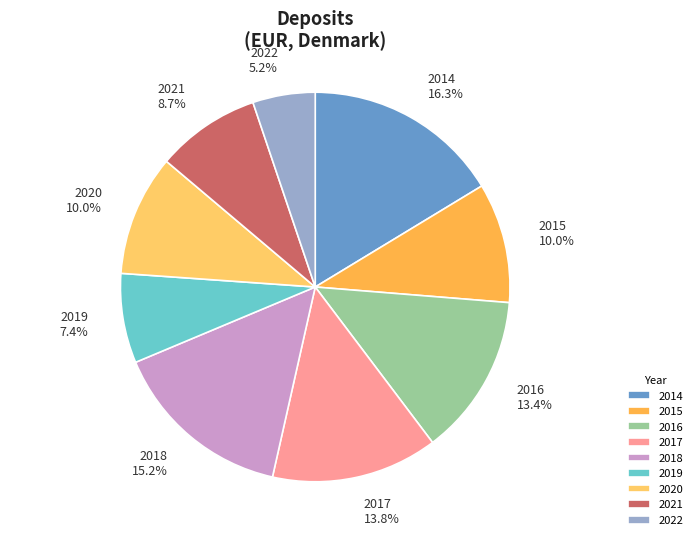

What portion of the pie excludes 2020?

90.0%